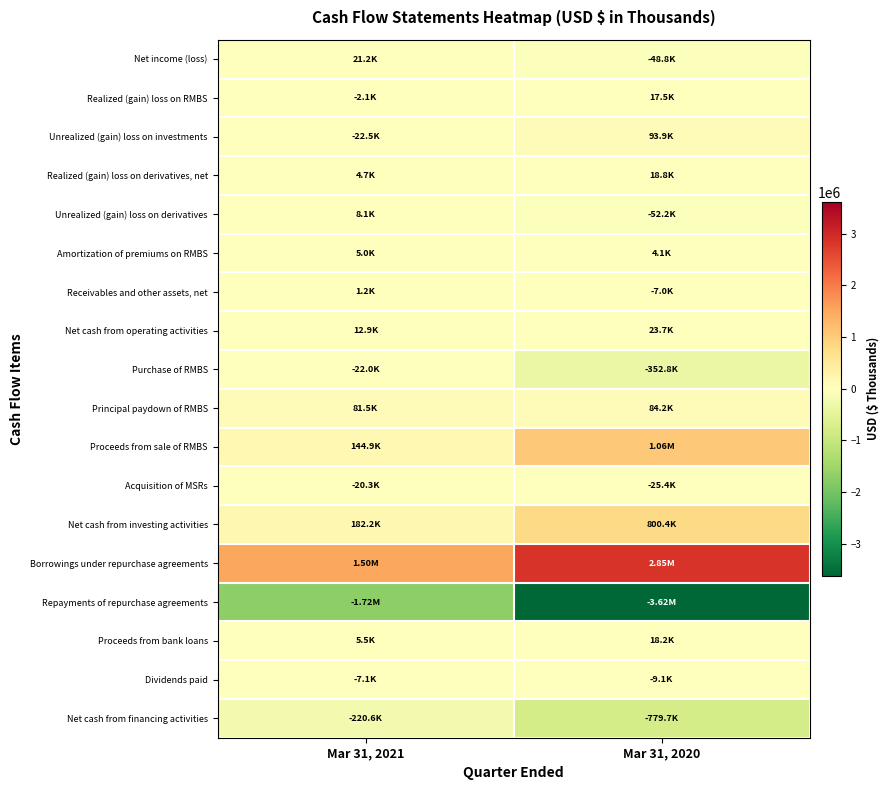

Reading left to right, extract all data points from this chart.

Net income (loss): Mar 31, 2021=21228	Mar 31, 2020=-48836
Realized (gain) loss on RMBS: Mar 31, 2021=-2094	Mar 31, 2020=17543
Unrealized (gain) loss on investments: Mar 31, 2021=-22464	Mar 31, 2020=93853
Realized (gain) loss on derivatives, net: Mar 31, 2021=4741	Mar 31, 2020=18756
Unrealized (gain) loss on derivatives: Mar 31, 2021=8059	Mar 31, 2020=-52200
Amortization of premiums on RMBS: Mar 31, 2021=4995	Mar 31, 2020=4144
Receivables and other assets, net: Mar 31, 2021=1180	Mar 31, 2020=-6968
Net cash from operating activities: Mar 31, 2021=12868	Mar 31, 2020=23676
Purchase of RMBS: Mar 31, 2021=-22045	Mar 31, 2020=-352779
Principal paydown of RMBS: Mar 31, 2021=81483	Mar 31, 2020=84221
Proceeds from sale of RMBS: Mar 31, 2021=144863	Mar 31, 2020=1064779
Acquisition of MSRs: Mar 31, 2021=-20295	Mar 31, 2020=-25383
Net cash from investing activities: Mar 31, 2021=182157	Mar 31, 2020=800381
Borrowings under repurchase agreements: Mar 31, 2021=1502670	Mar 31, 2020=2849697
Repayments of repurchase agreements: Mar 31, 2021=-1718647	Mar 31, 2020=-3622103
Proceeds from bank loans: Mar 31, 2021=5500	Mar 31, 2020=18204
Dividends paid: Mar 31, 2021=-7074	Mar 31, 2020=-9070
Net cash from financing activities: Mar 31, 2021=-220583	Mar 31, 2020=-779747